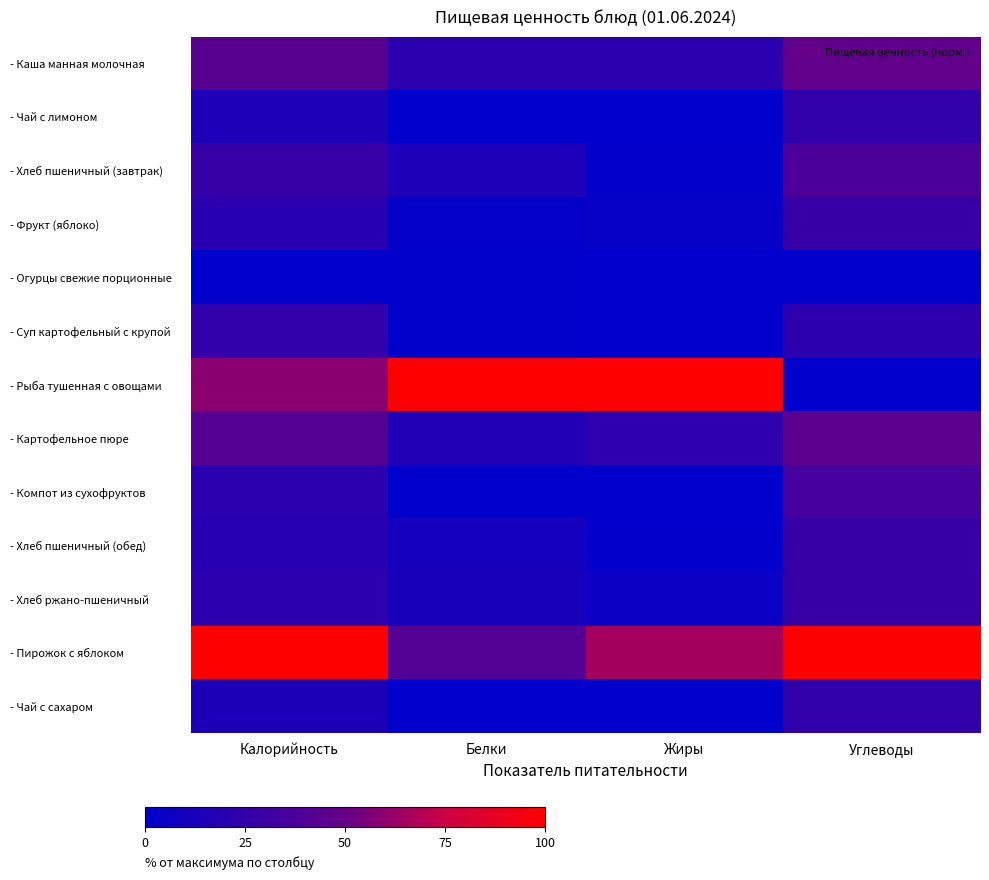

Reading left to right, list all the values displayed in this chart.

- Каша манная молочная: Калорийность=0.4	Белки=0.2	Жиры=0.2	Углеводы=0.5
- Чай с лимоном: Калорийность=0.1	Белки=0.0	Жиры=0.0	Углеводы=0.2
- Хлеб пшеничный (завтрак): Калорийность=0.3	Белки=0.1	Жиры=0.0	Углеводы=0.4
- Фрукт (яблоко): Калорийность=0.2	Белки=0.0	Жиры=0.0	Углеводы=0.3
- Огурцы свежие порционные: Калорийность=0.0	Белки=0.0	Жиры=0.0	Углеводы=0.0
- Суп картофельный с крупой: Калорийность=0.2	Белки=0.0	Жиры=0.0	Углеводы=0.2
- Рыба тушенная с овощами: Калорийность=0.6	Белки=1.0	Жиры=1.0	Углеводы=0.0
- Картофельное пюре: Калорийность=0.4	Белки=0.2	Жиры=0.2	Углеводы=0.4
- Компот из сухофруктов: Калорийность=0.2	Белки=0.0	Жиры=0.0	Углеводы=0.3
- Хлеб пшеничный (обед): Калорийность=0.2	Белки=0.1	Жиры=0.0	Углеводы=0.3
- Хлеб ржано-пшеничный: Калорийность=0.2	Белки=0.1	Жиры=0.1	Углеводы=0.3
- Пирожок с яблоком: Калорийность=1.0	Белки=0.4	Жиры=0.7	Углеводы=1.0
- Чай с сахаром: Калорийность=0.1	Белки=0.0	Жиры=0.0	Углеводы=0.2